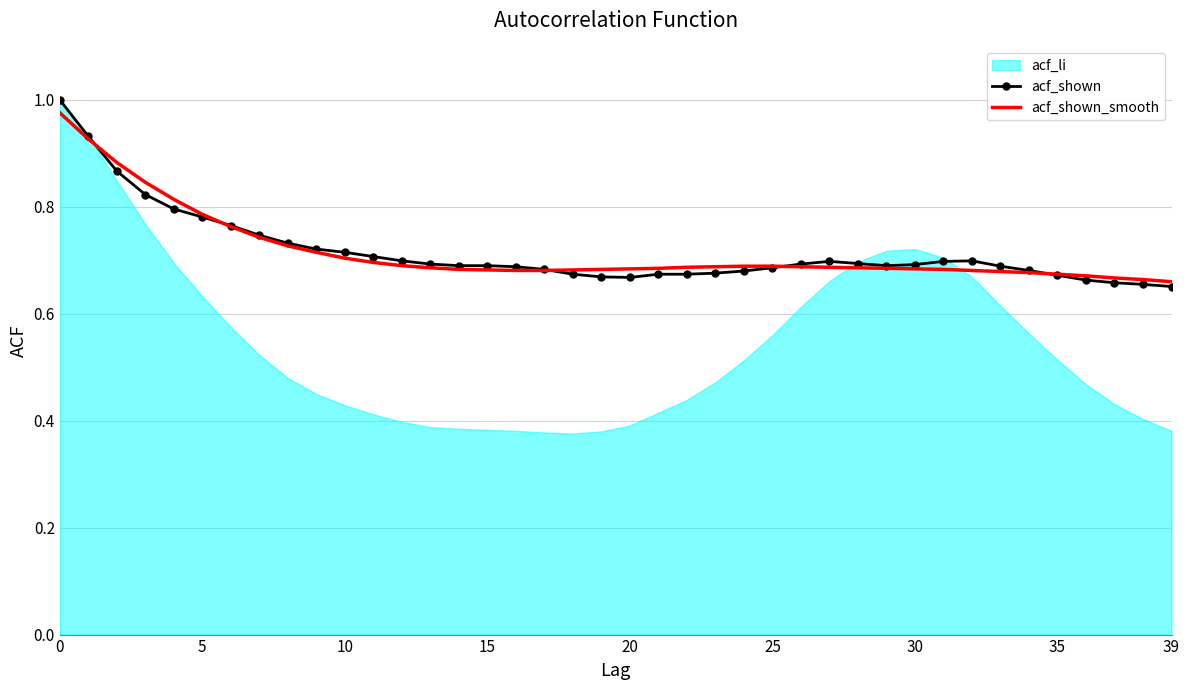

What is the label of the 31st point from the right?

9